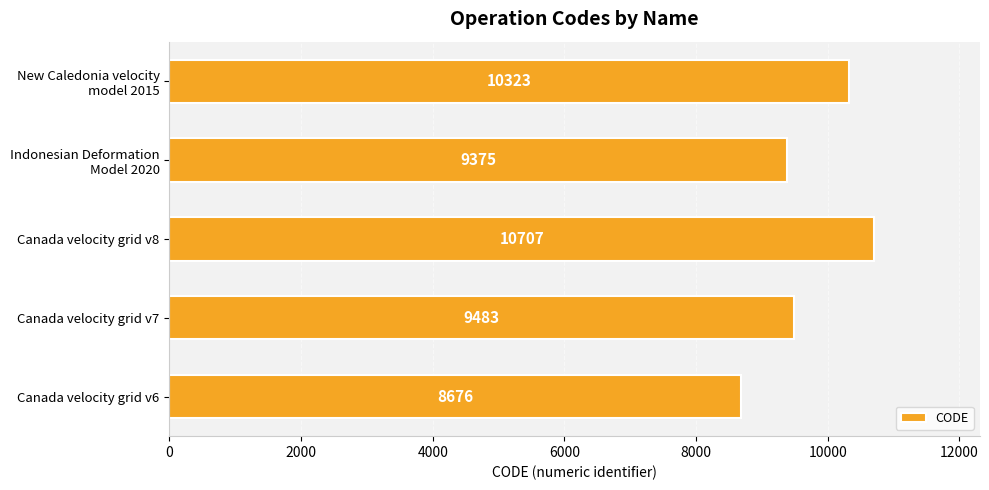

Read the value at Canada velocity grid v8.

10707